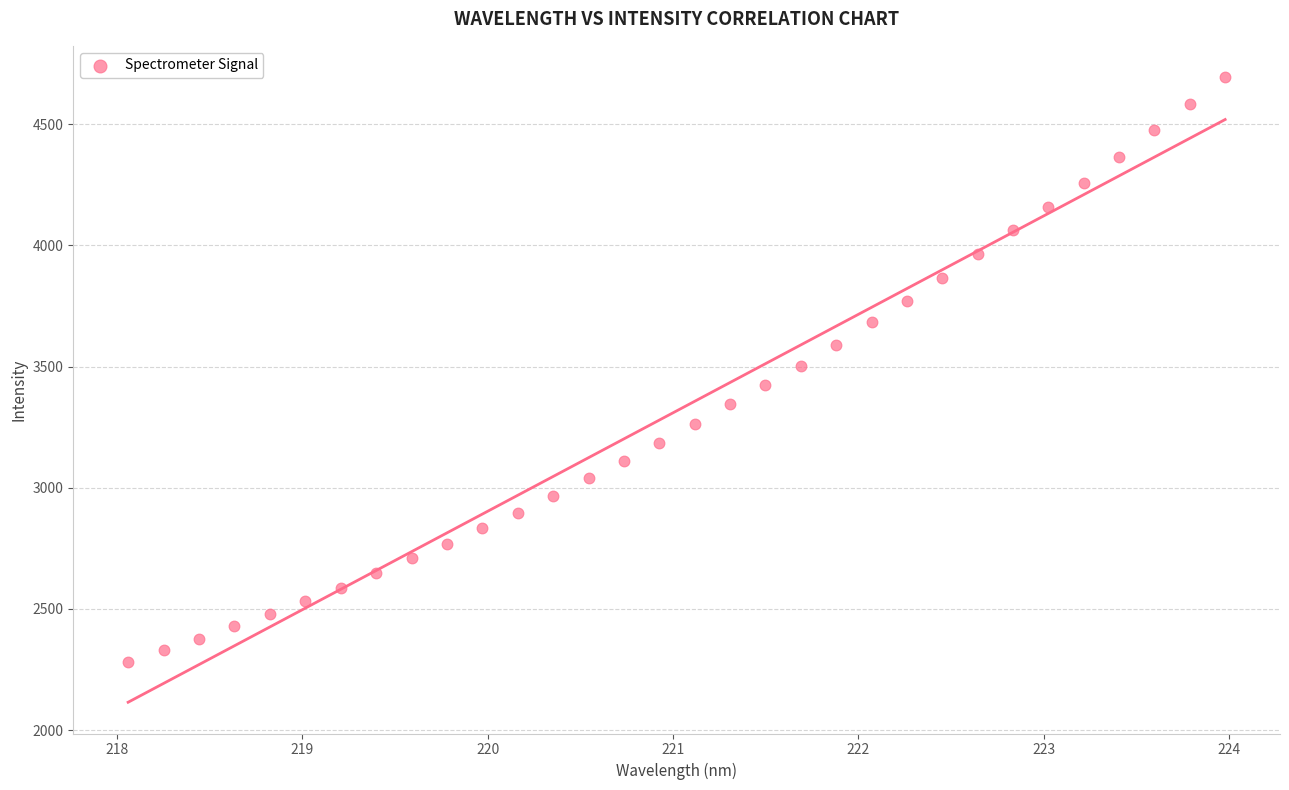

What is the range of X values (max minus min)?

5.9